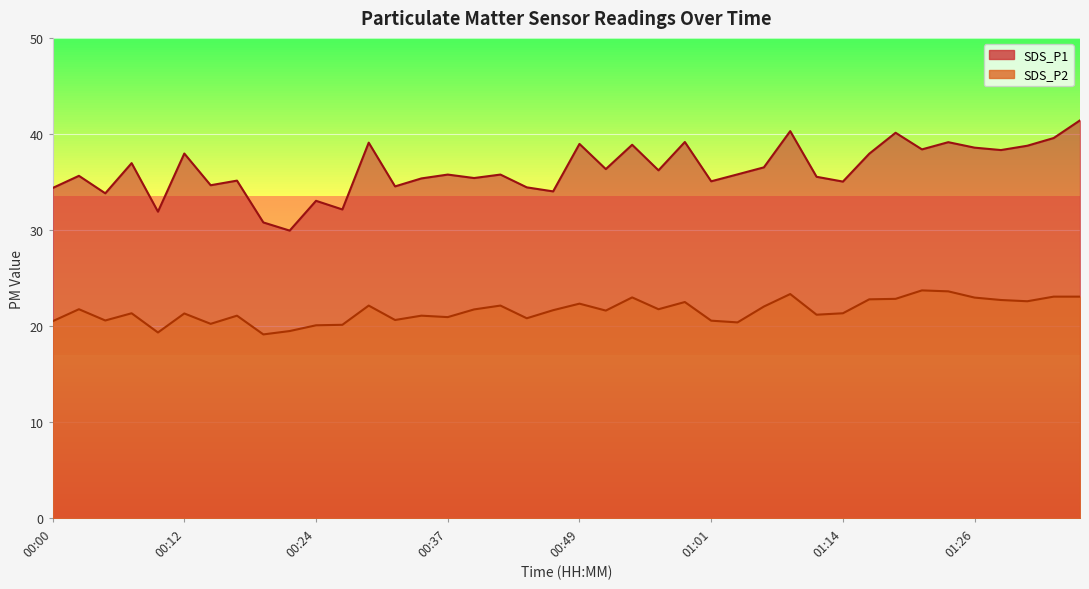

The SDS_P2 series shows 21.1 at 00:34. True or false?

True